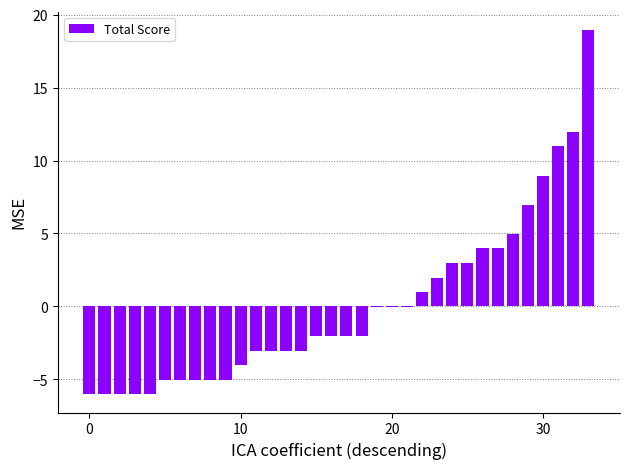

What is the greatest value displayed?

19.0